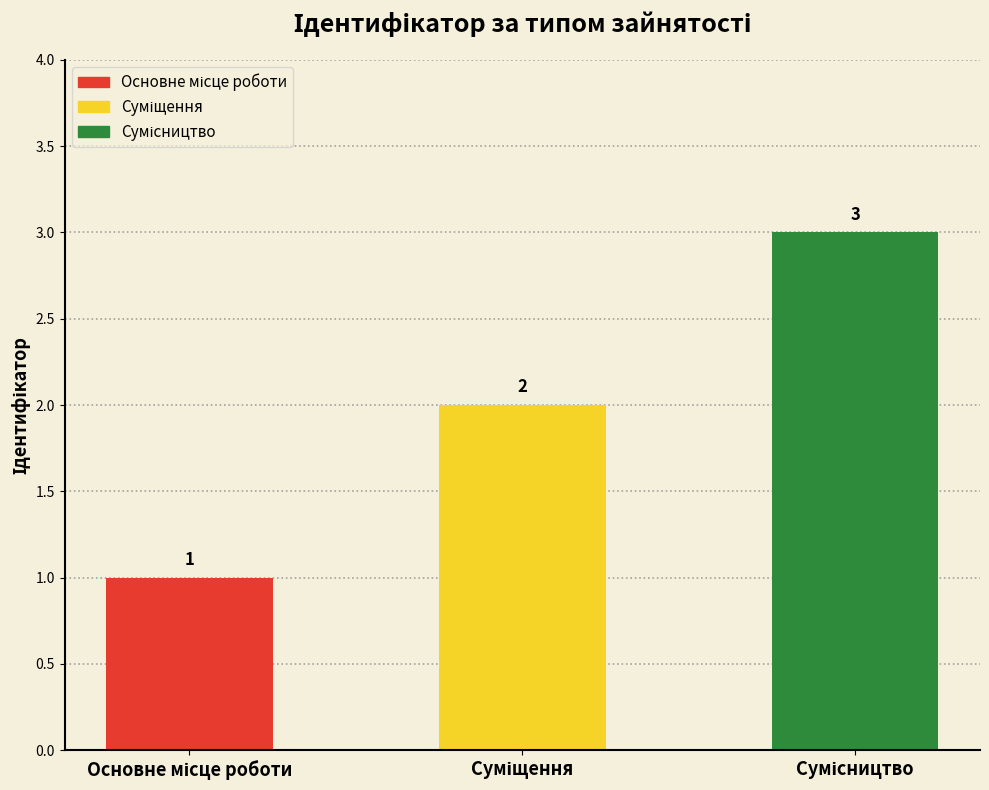

What is the smallest value displayed?

1